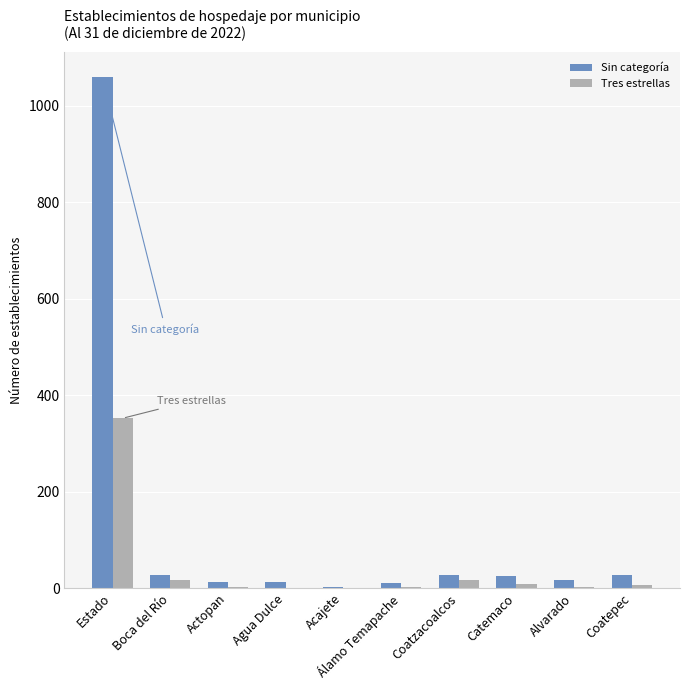

How many categories are shown in the chart?

10